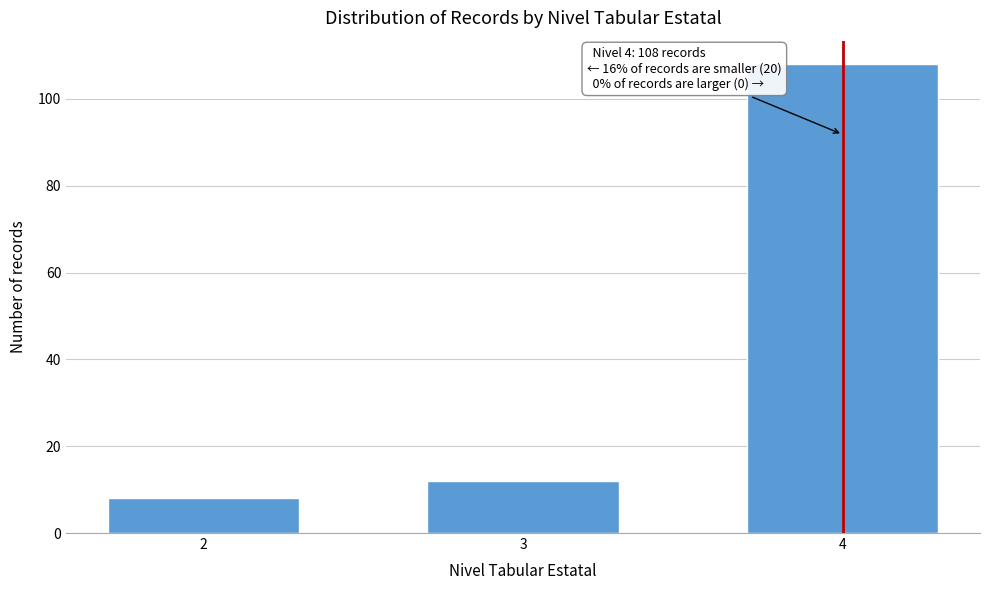

Reading right to left, what are all the values shown in this chart?

4=108	3=12	2=8